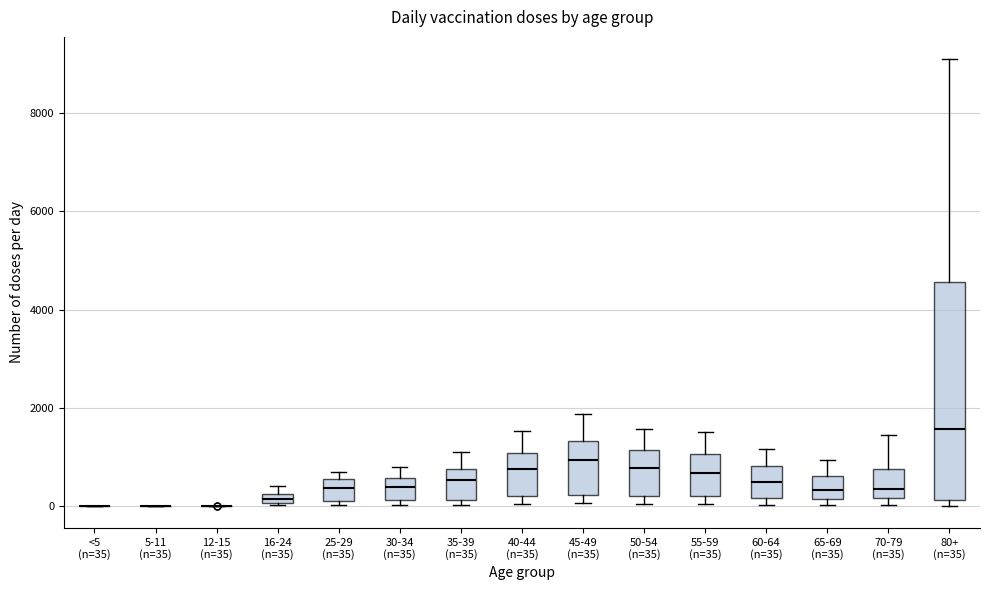

Comparing the boxes themselves (not the whiskers), which one is the tallest?

80+ (n=35)